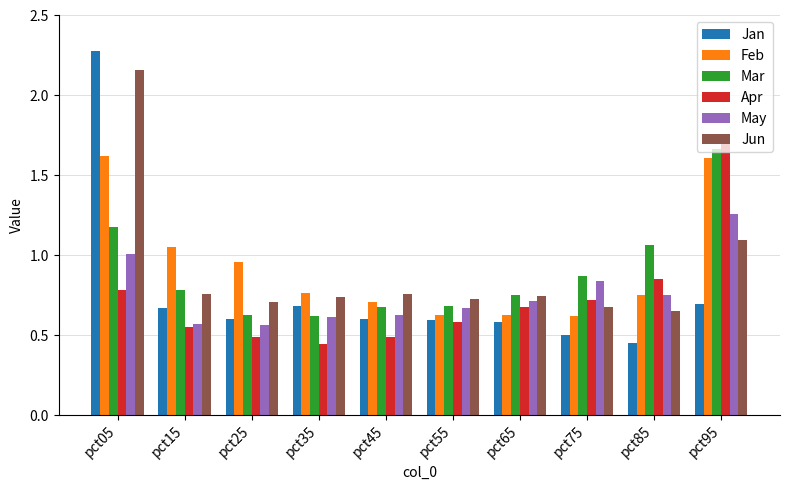

Which series has the widest spread of values?

Jan